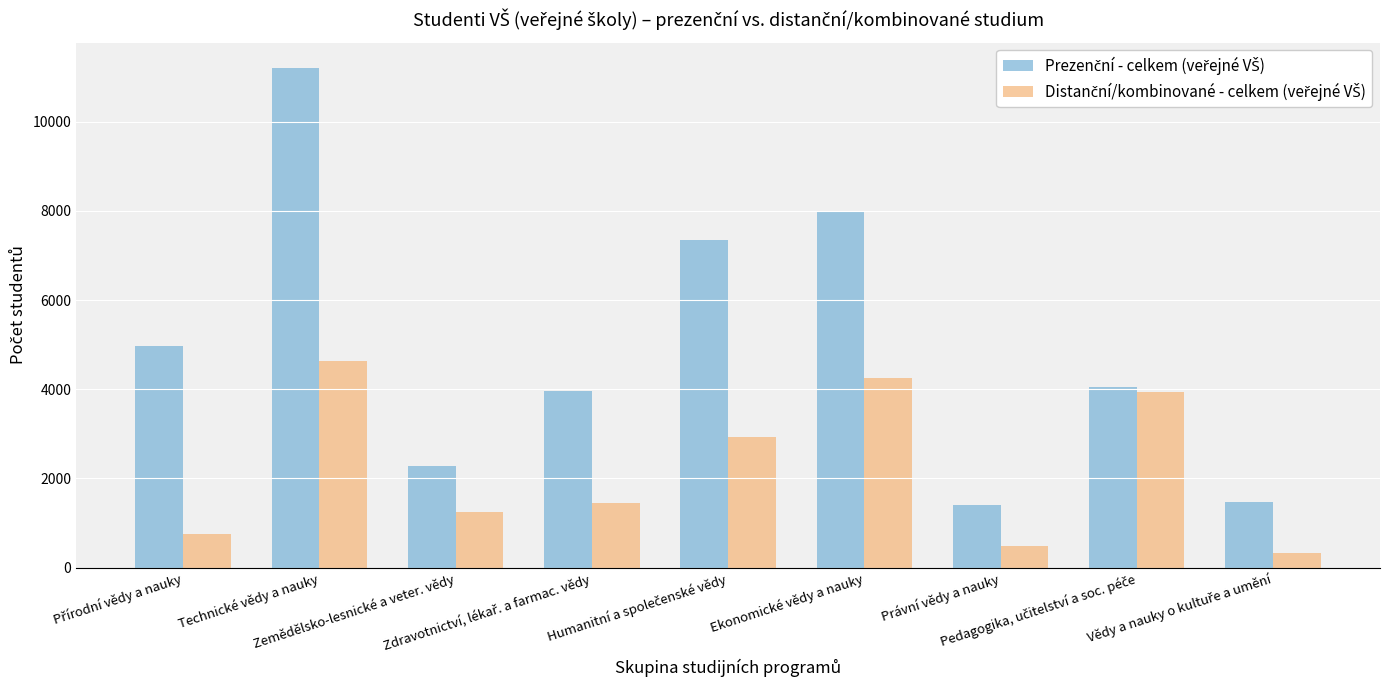

What is the minimum value shown in the chart?

320